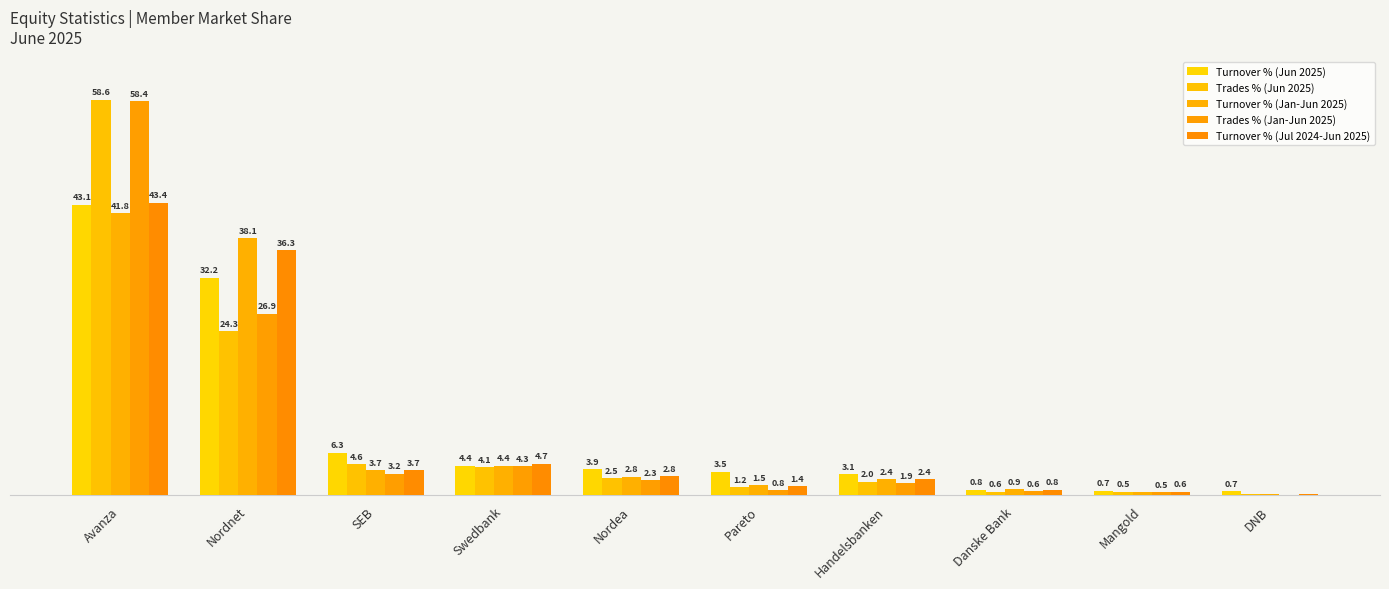

What are all the series names shown in the legend?

Turnover % (Jun 2025), Trades % (Jun 2025), Turnover % (Jan-Jun 2025), Trades % (Jan-Jun 2025), Turnover % (Jul 2024-Jun 2025)